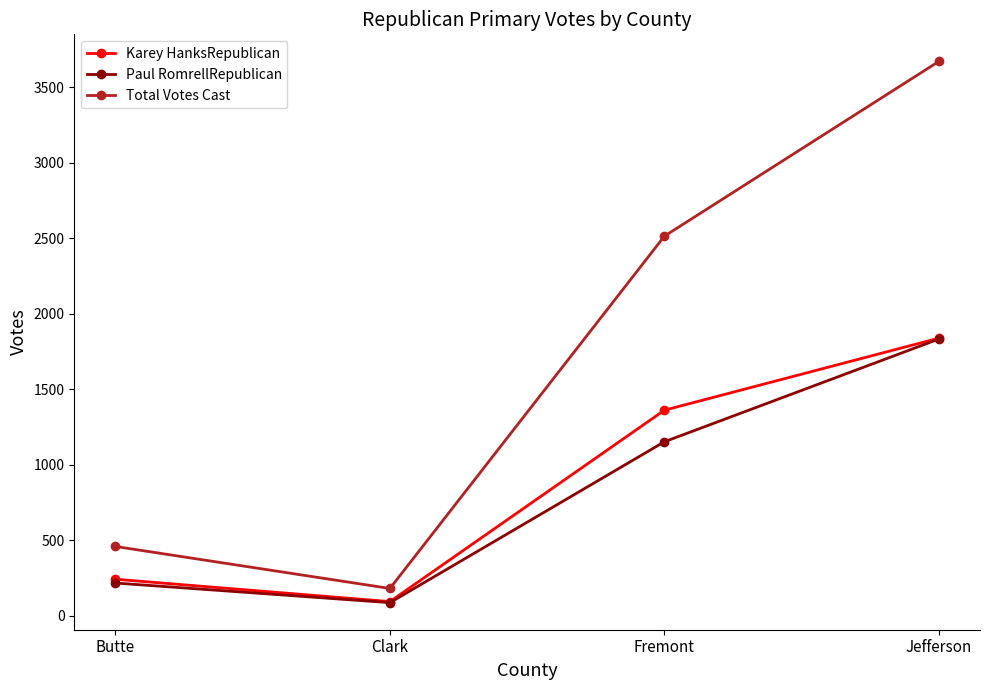

Which series has the largest total across all categories?

Total Votes Cast